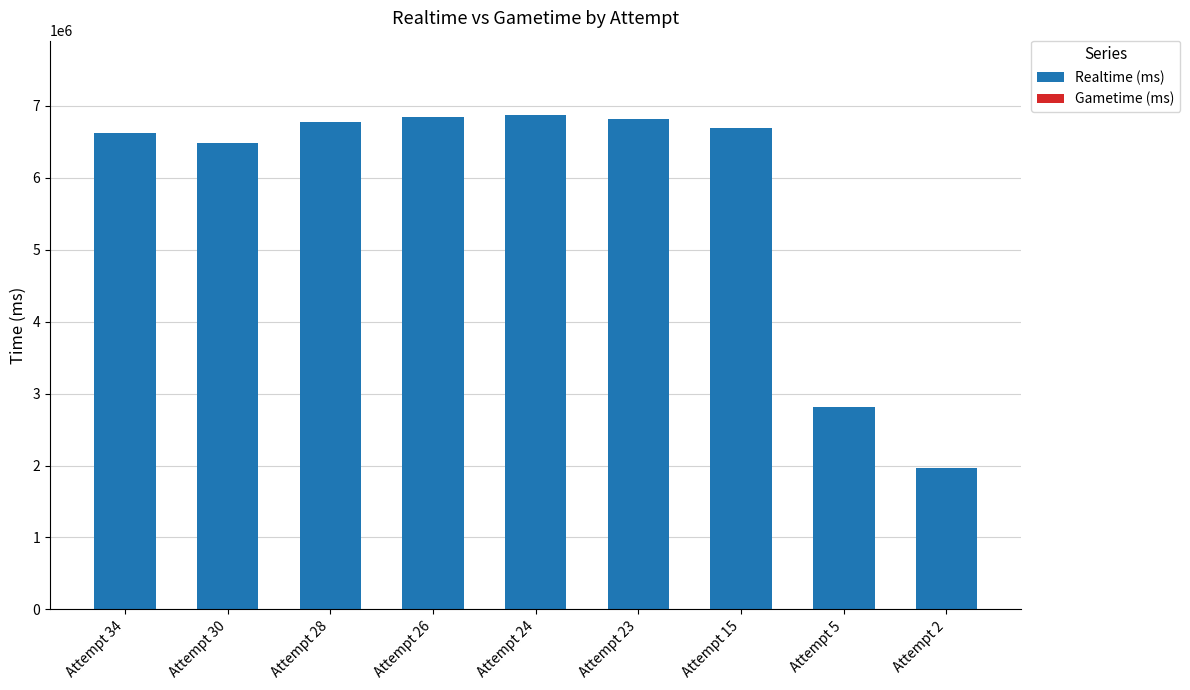

Between Attempt 30 and Attempt 15, which is larger?

Attempt 15